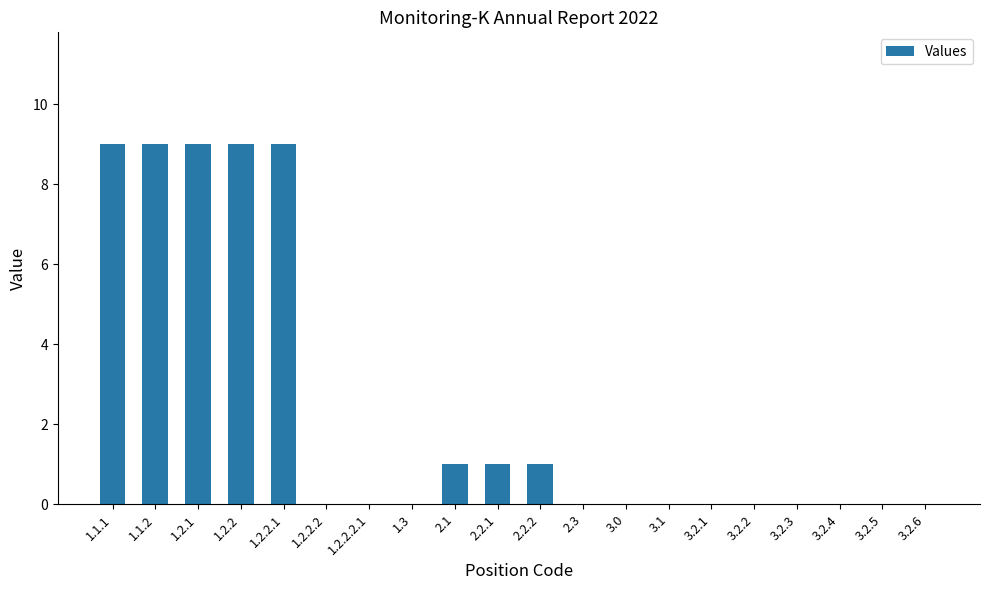

What is the sum of all values?

48